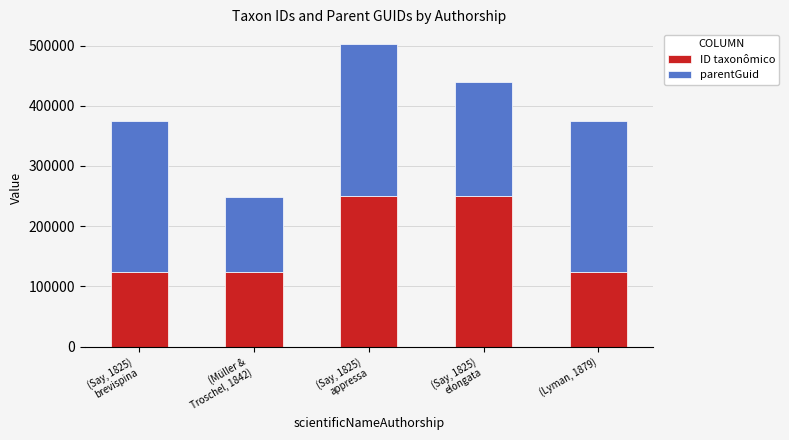

What is the maximum value for ID taxonômico?

250902